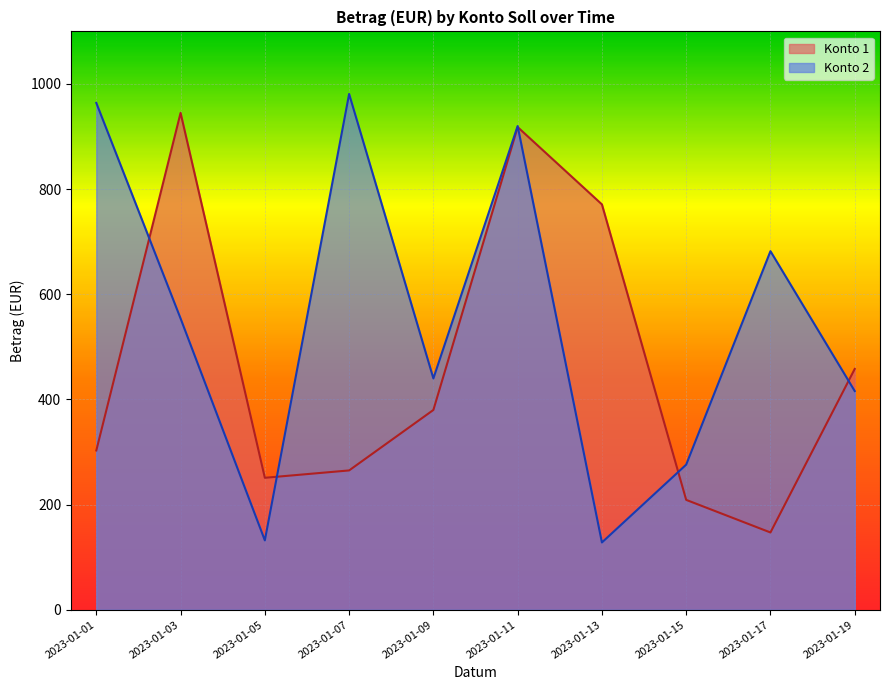

Where is the first local minimum for Konto 2?

2023-01-05